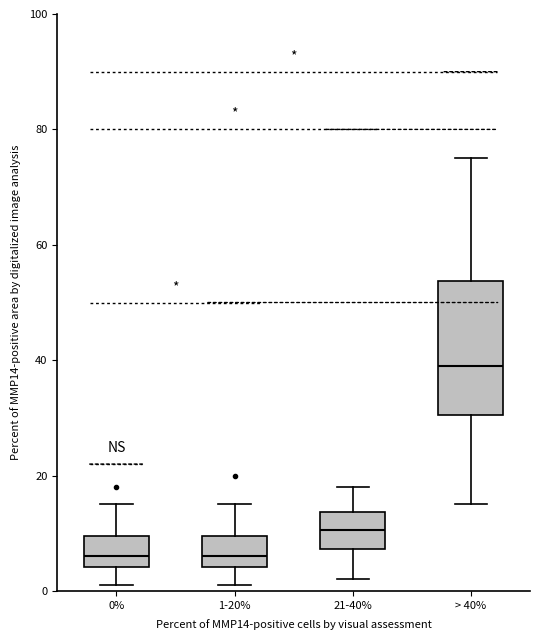

Where does the median line of the box for 1-20% sit on the y-axis? The values are not printed on the chart, so give them approximately, as read against the axis.

6